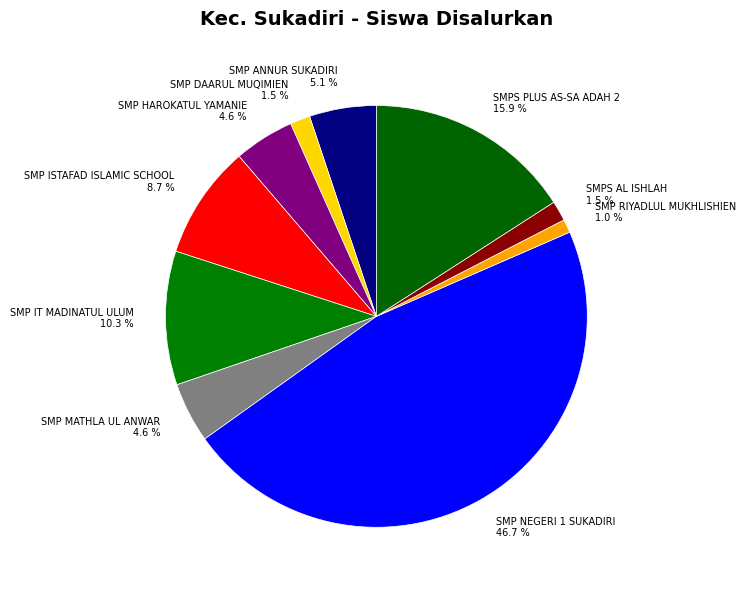

Is it true that SMP IT MADINATUL ULUM is 10% of the pie?

True